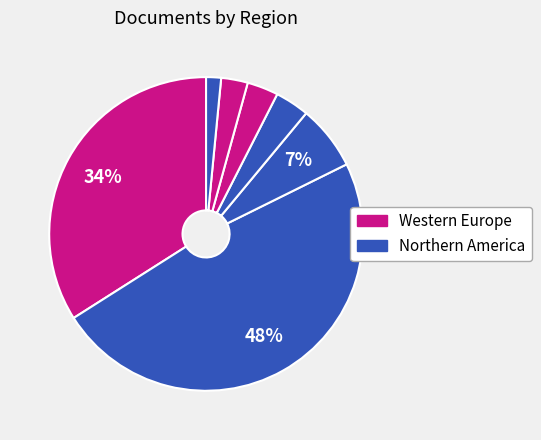

How many segments does this pie chart have?

7